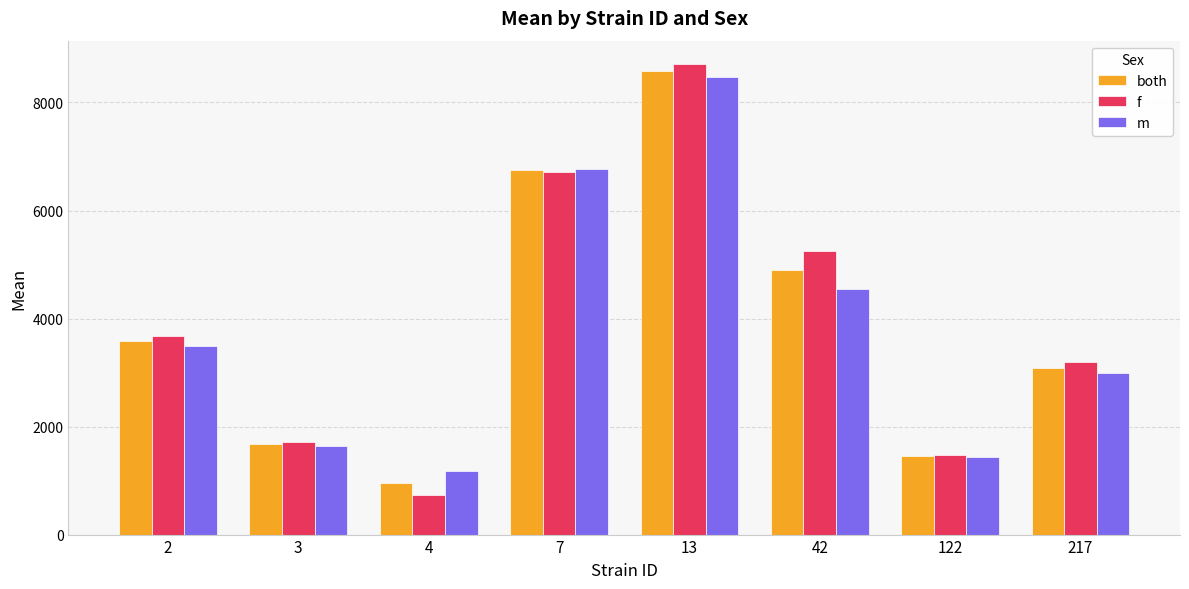

Reading right to left, extract all data points from this chart.

both: 3092.6	1458.2	4892.9	8591.1	6745.5	958.9	1682.4	3589.6
f: 3198.4	1482.4	5243.7	8709.2	6721.5	740.6	1722.7	3678.5
m: 2986.8	1434.0	4542.2	8473.0	6769.6	1177.2	1642.1	3500.8